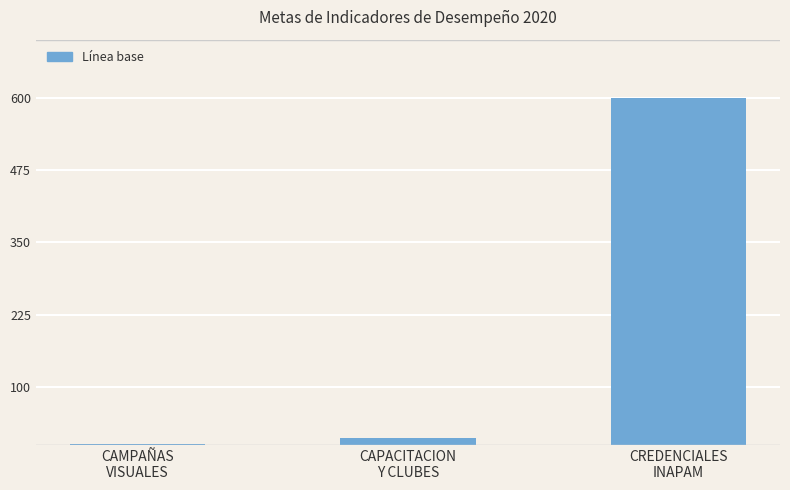

What is the sum of all values?

613